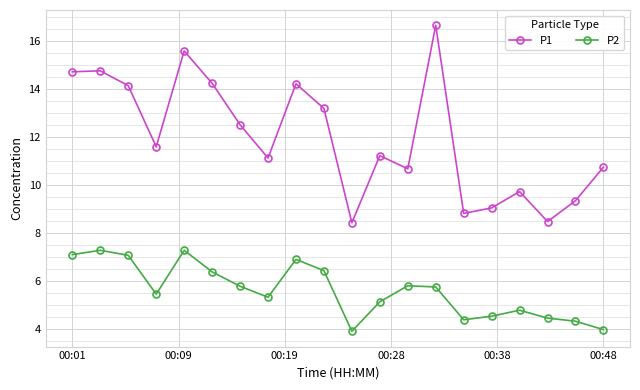

What is the highest value of the P2 series?

7.3